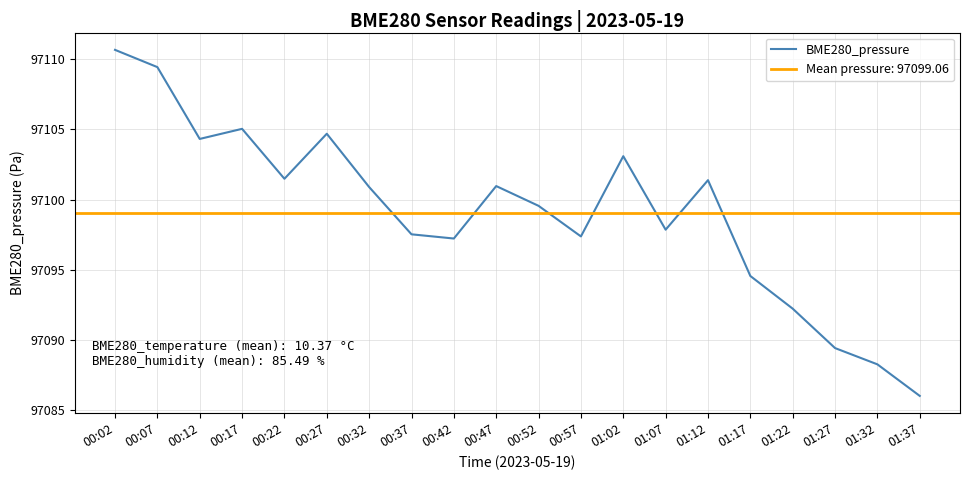

Which category has the lowest value across all series?

01:37